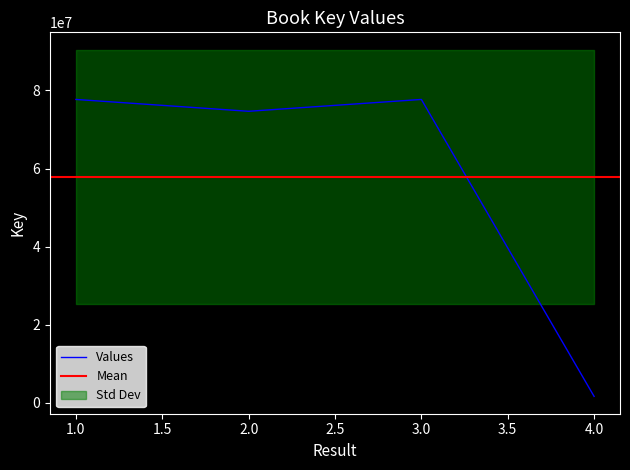

What is the change in value from 3 to 4?

-75998792